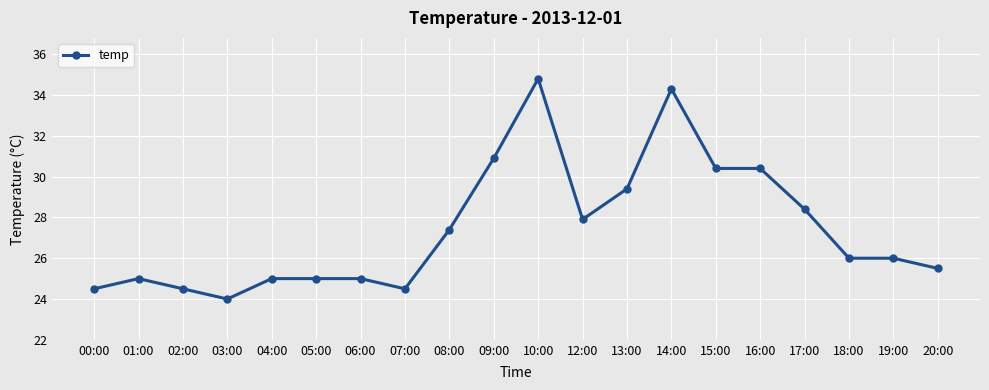

How many categories are shown in the chart?

20